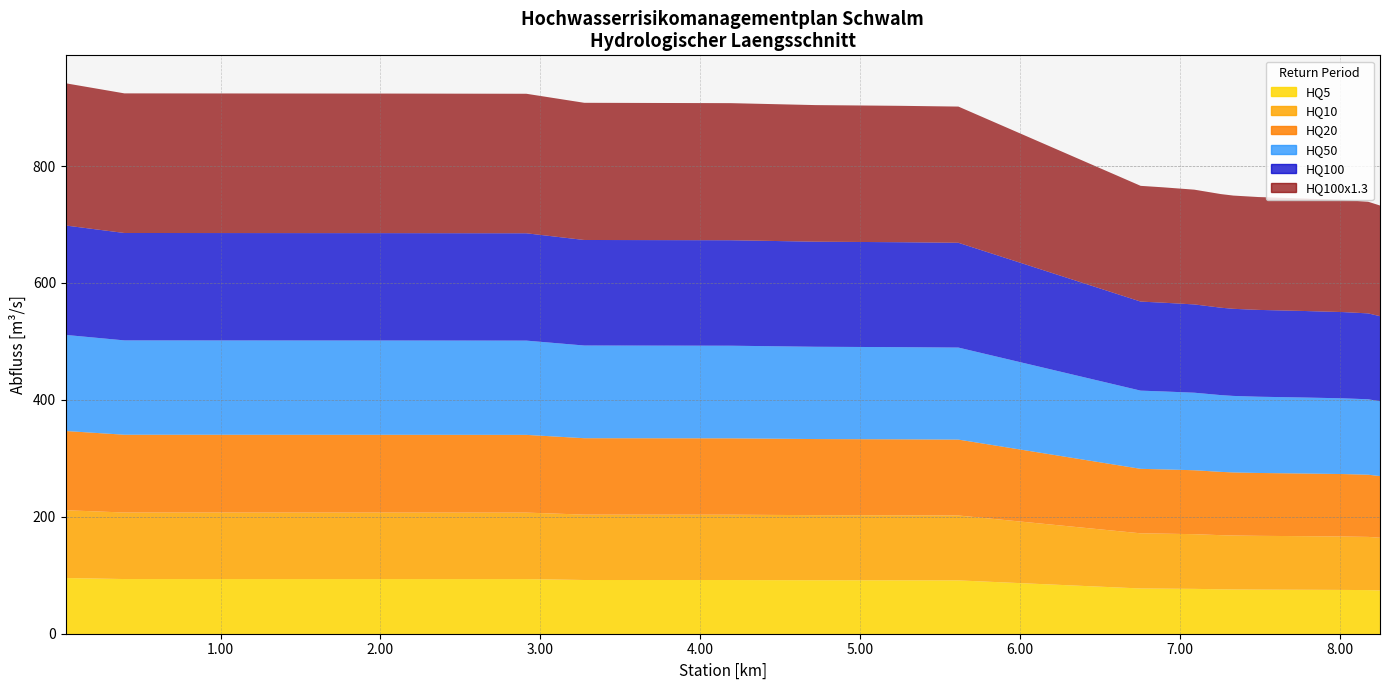

True or false: HQ10 and HQ100x1.3 intersect in this chart.

False